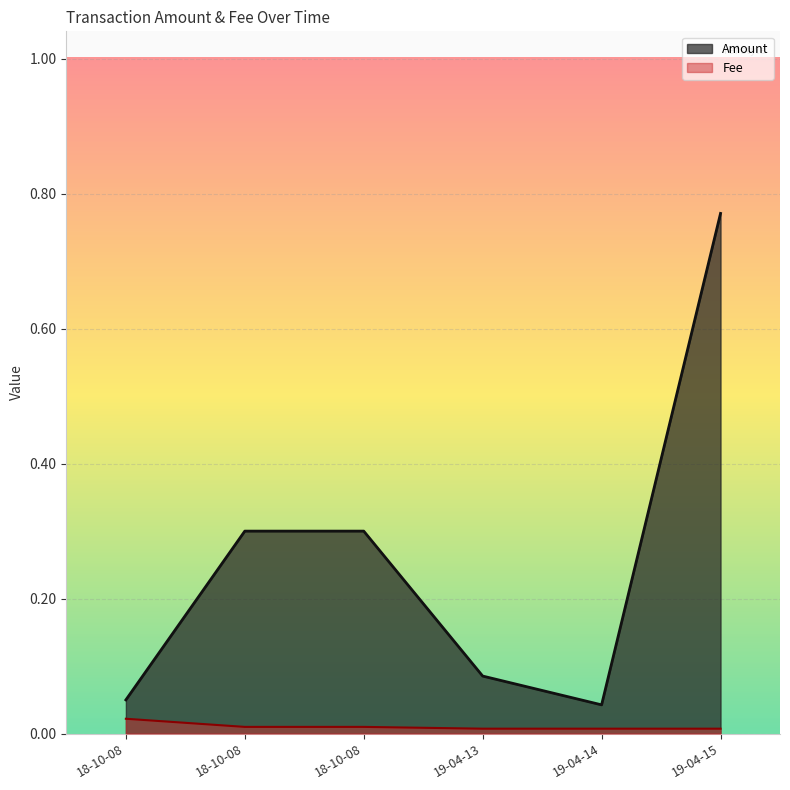

What is the maximum value shown in the chart?

0.8